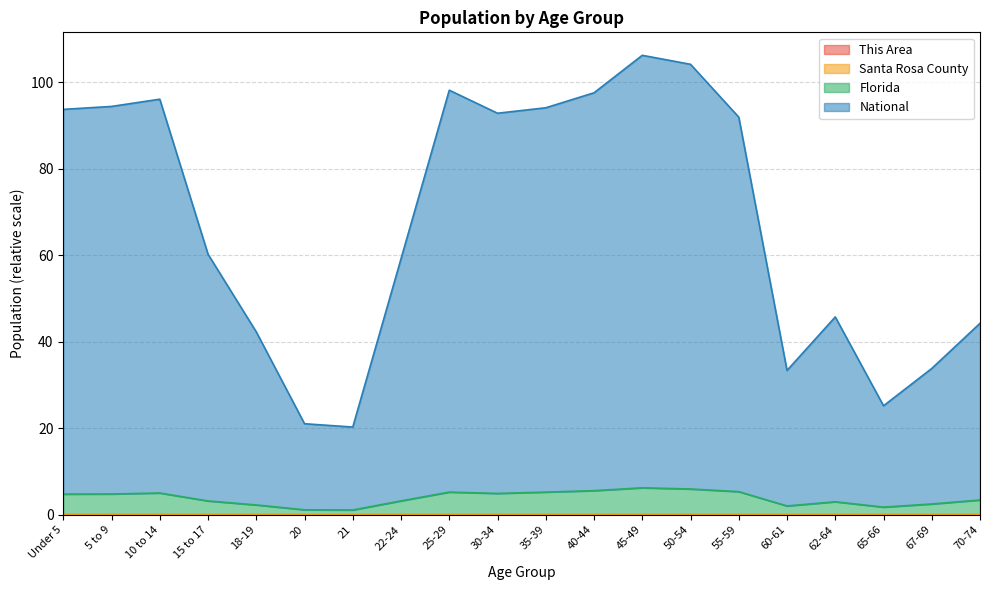

Where is the first local minimum for Santa Rosa County?

21